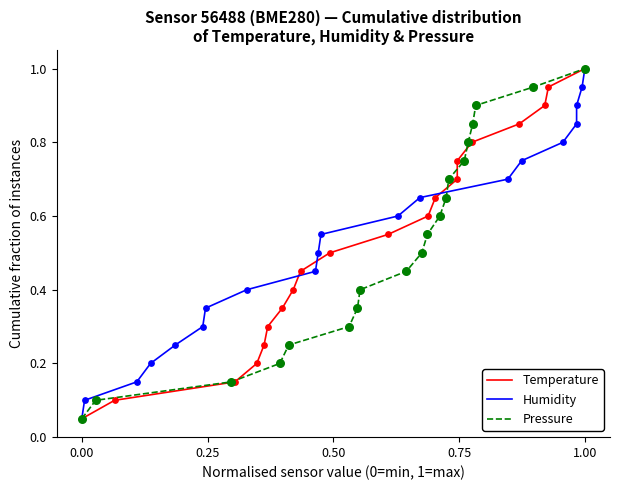

At which label does Pressure reach its peak?

1.00